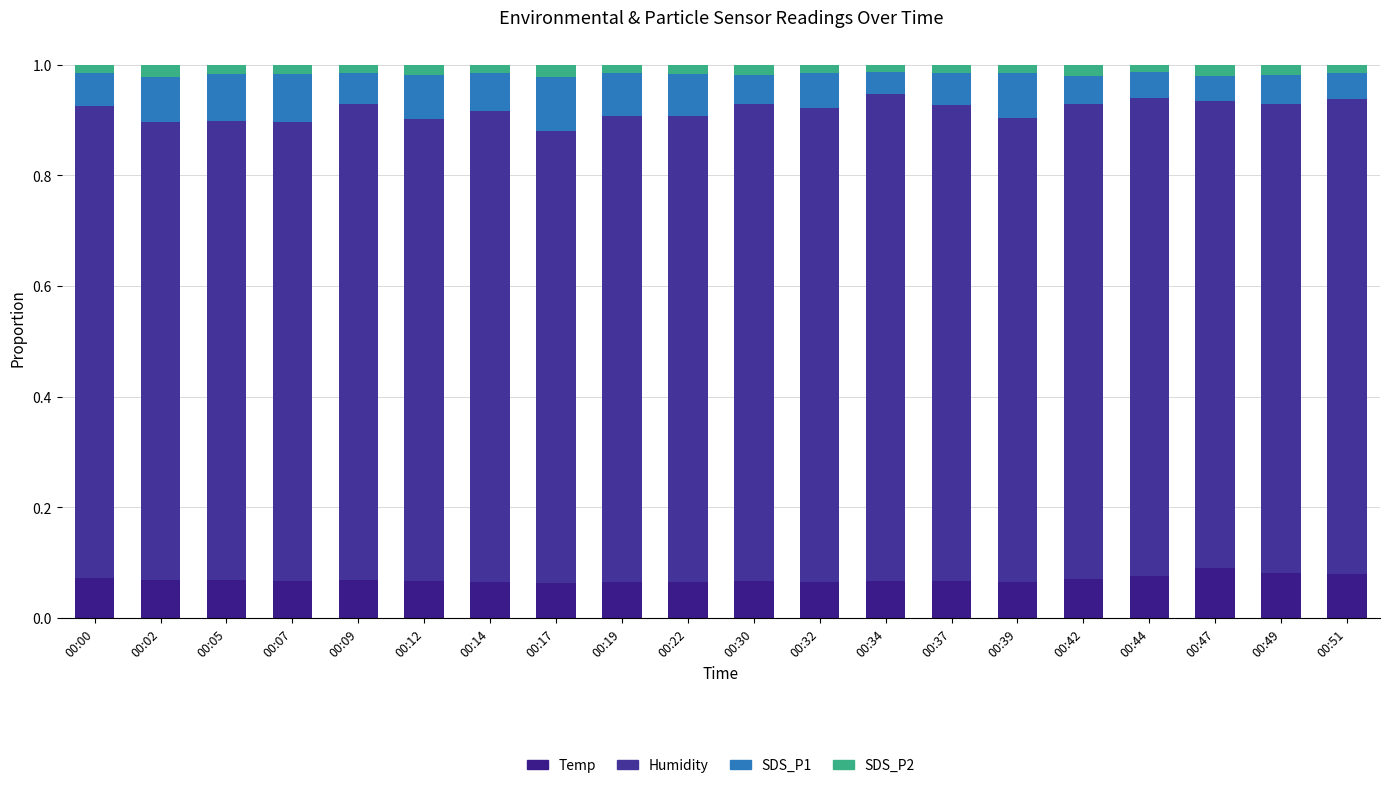

Is it true that Temp equals 0.1 at 00:14?

True